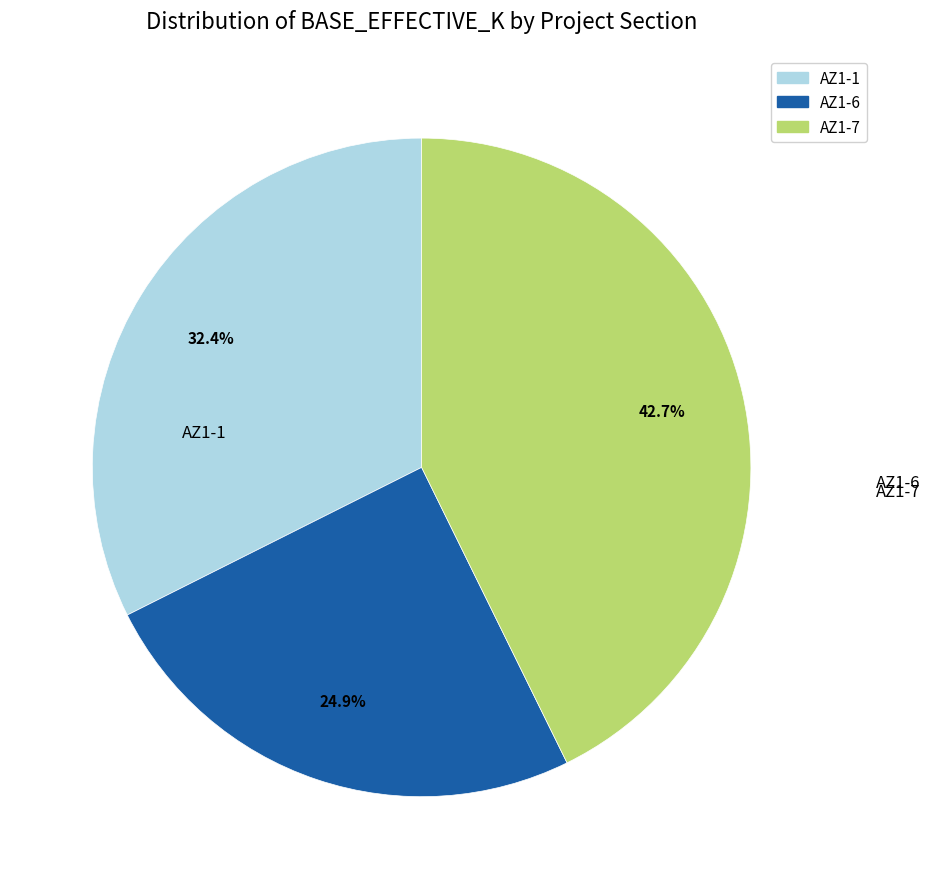

Rank the categories by value from highest to lowest.

AZ1-7, AZ1-1, AZ1-6